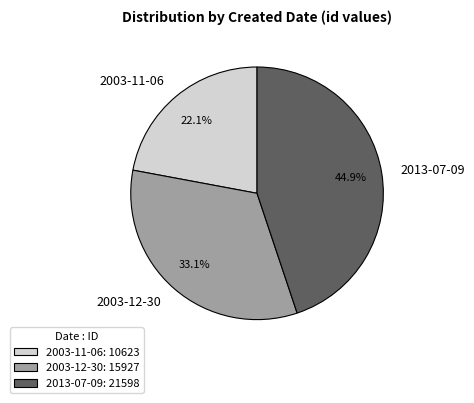

Count the number of slices in the pie.

3